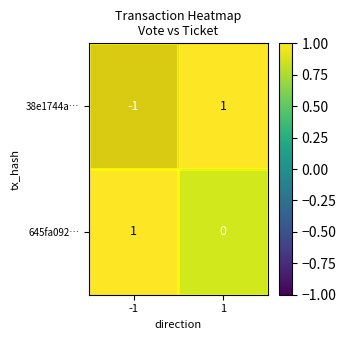

List the series in order of their overall mean, lowest first.

38e1744a…, 645fa092…